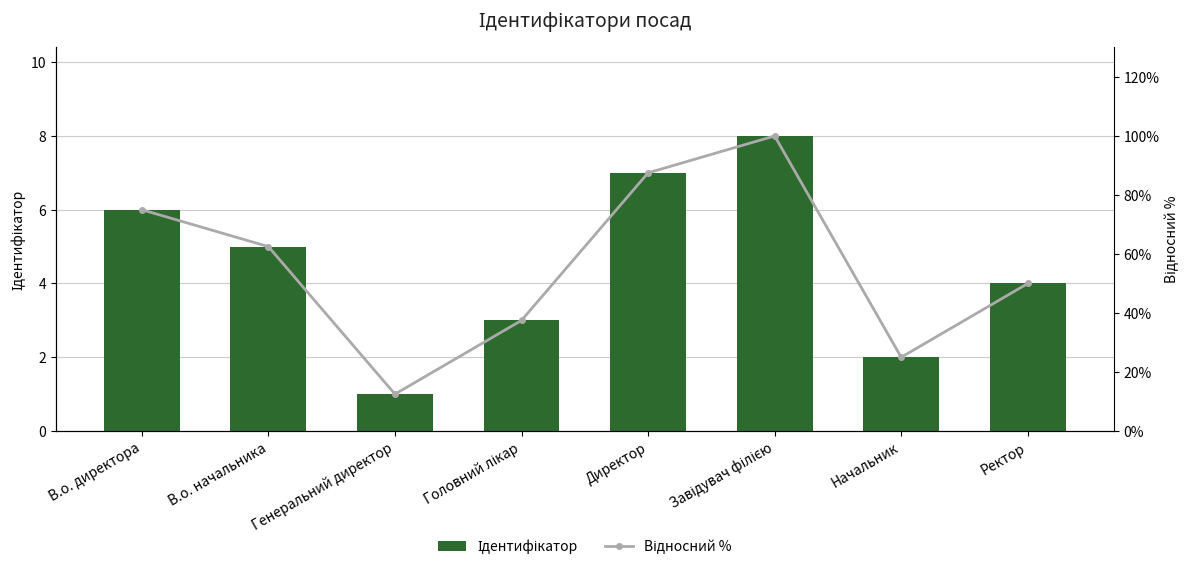

The Відносний % series shows 100.0 at Завідувач філією. True or false?

True